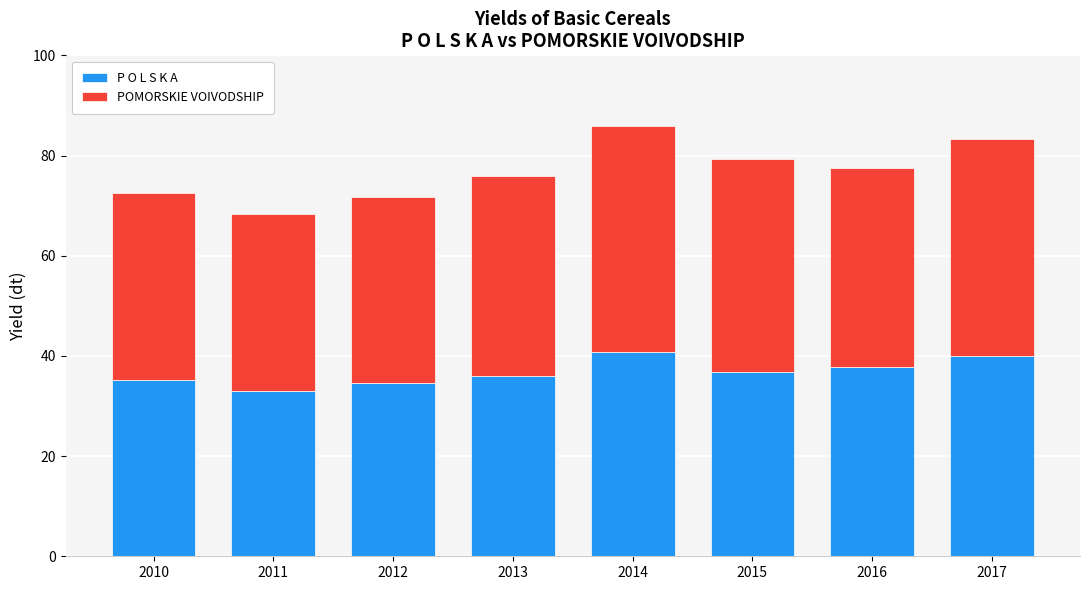

The value of P O L S K A at 2010 is 52.9. True or false?

False